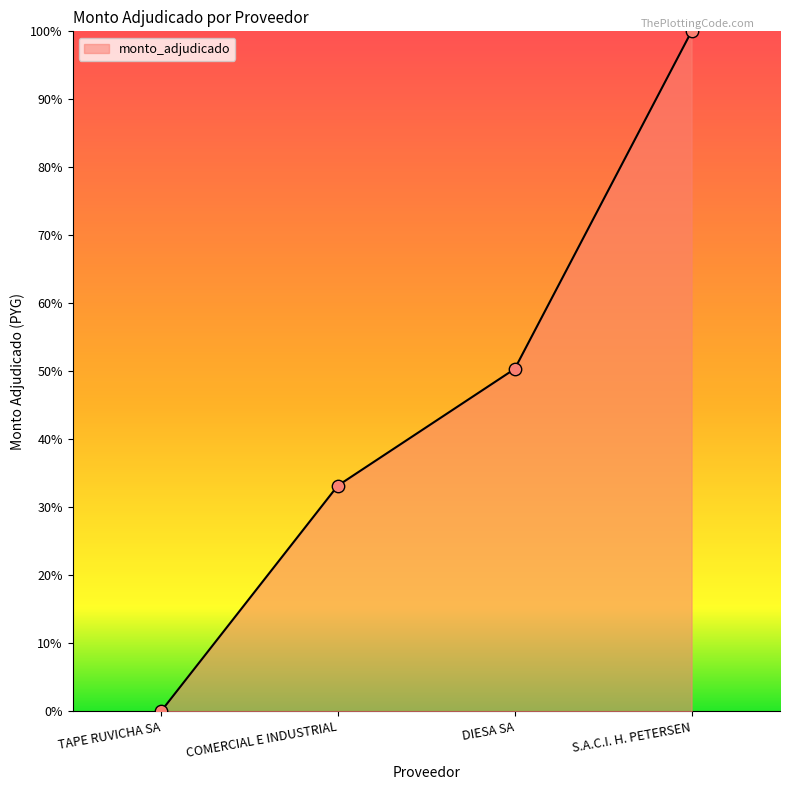

Which has a higher value, COMERCIAL E INDUSTRIAL or DIESA SA?

DIESA SA